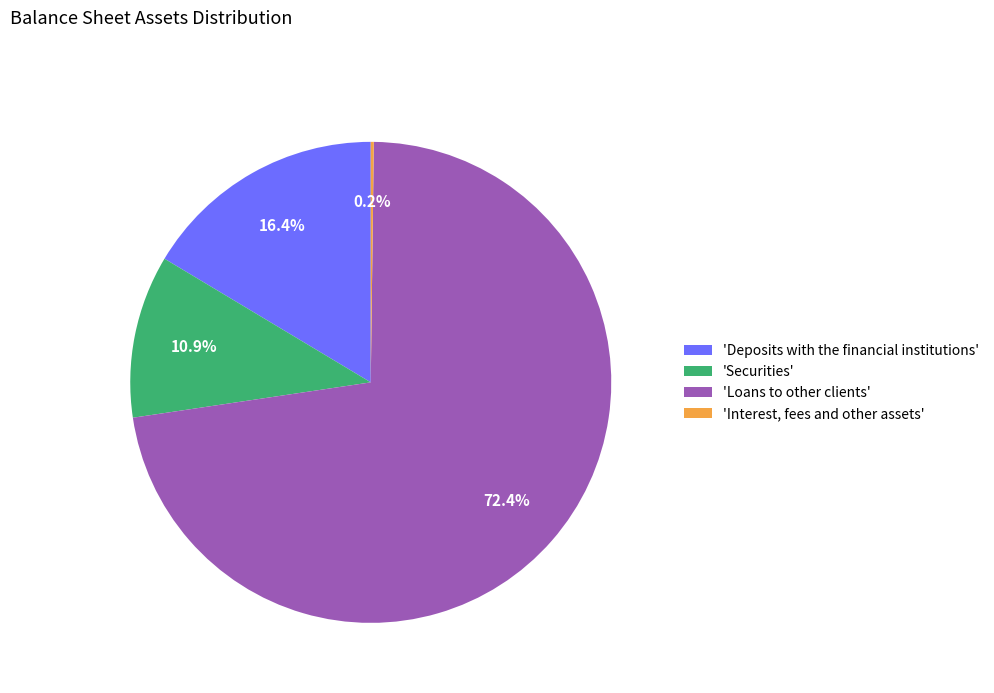

Which category has the biggest portion of the pie?

'Loans to other clients'